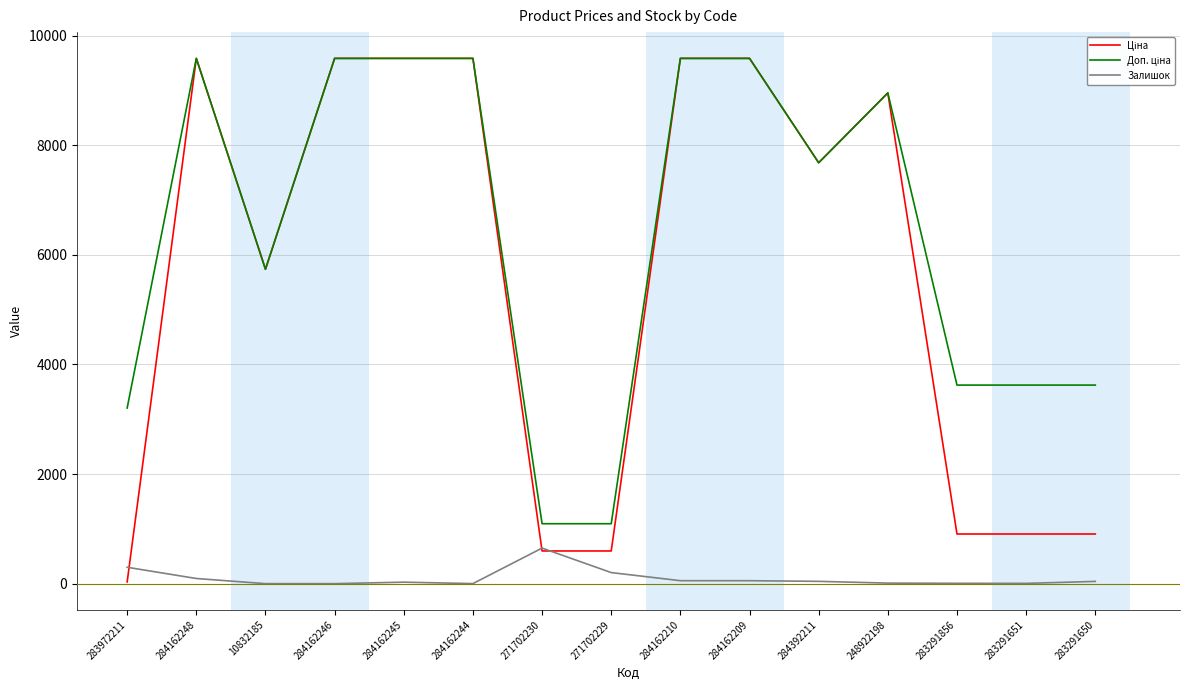

True or false: Залишок has a value of 42.0 at 284392211.

True